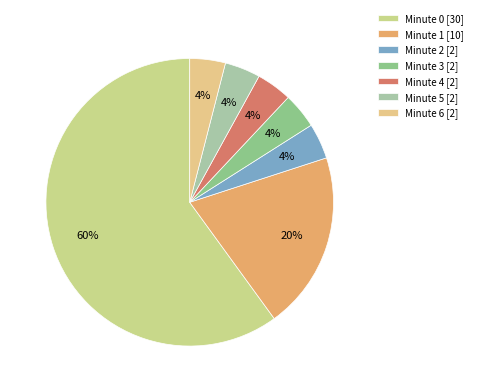

Which slice is the largest?

Minute 0 [30]